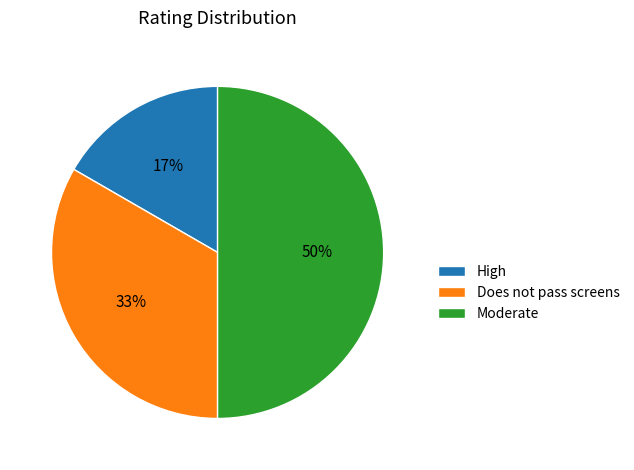

To the nearest percent, what percentage of the pie is Moderate?

50%